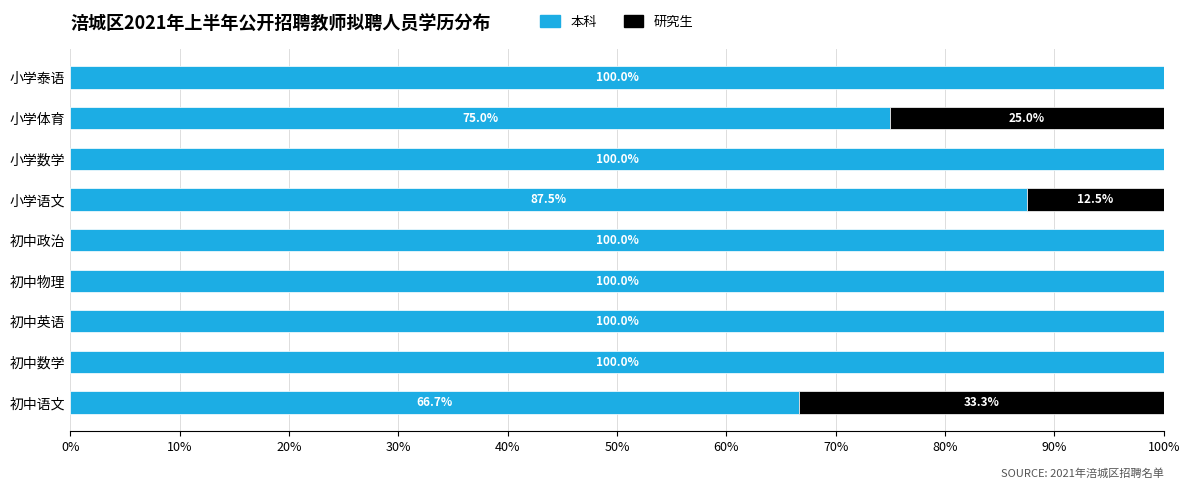

How many categories are shown in the chart?

9